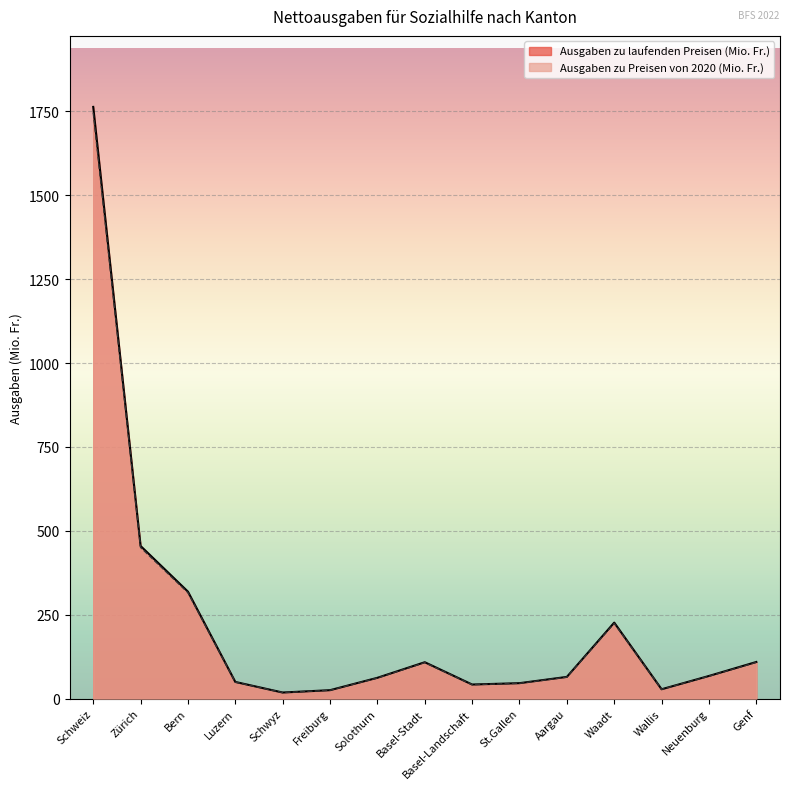

True or false: Ausgaben zu Preisen von 2020 (Mio. Fr.) and Ausgaben zu laufenden Preisen (Mio. Fr.) cross at least once.

False